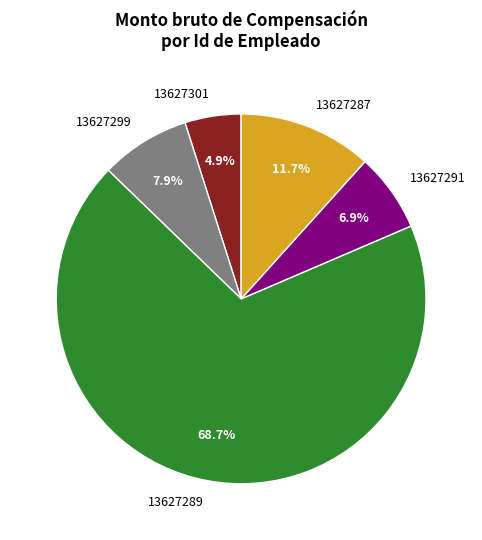

What is the majority slice?

13627289